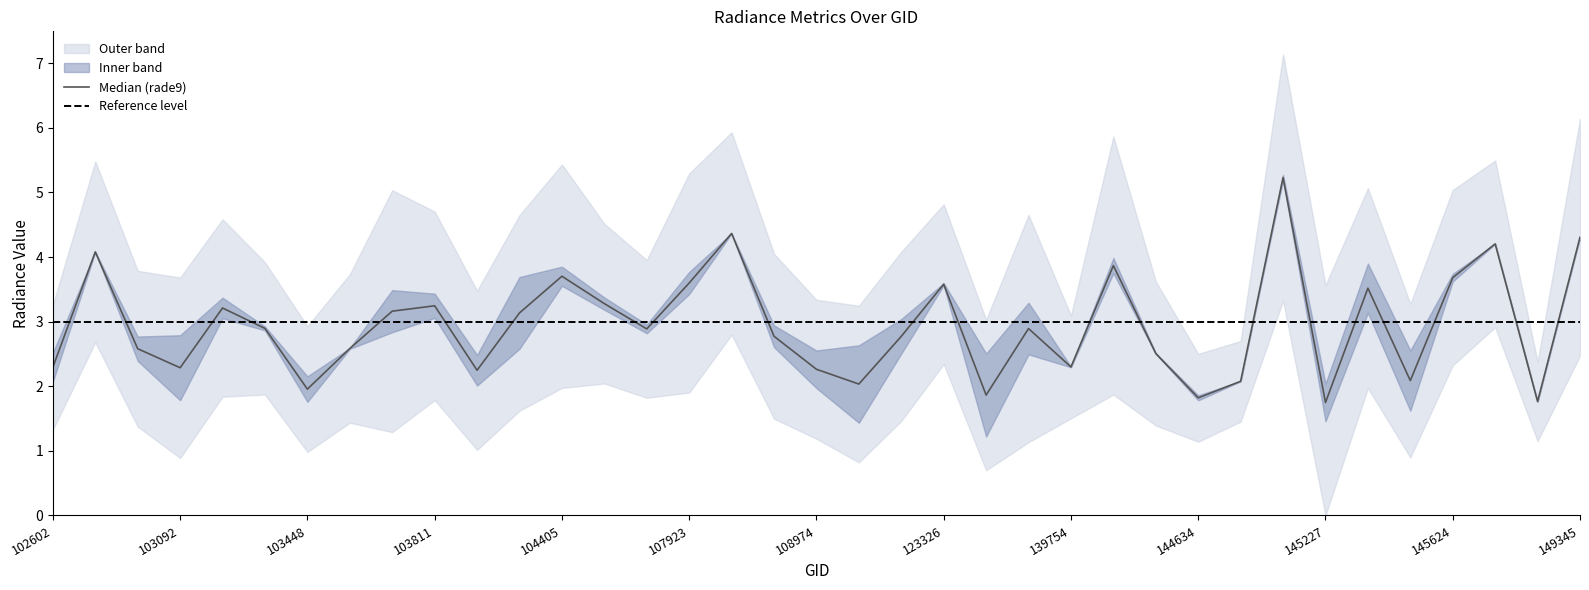

What is the difference between the highest and lowest values at 103566?

1.2